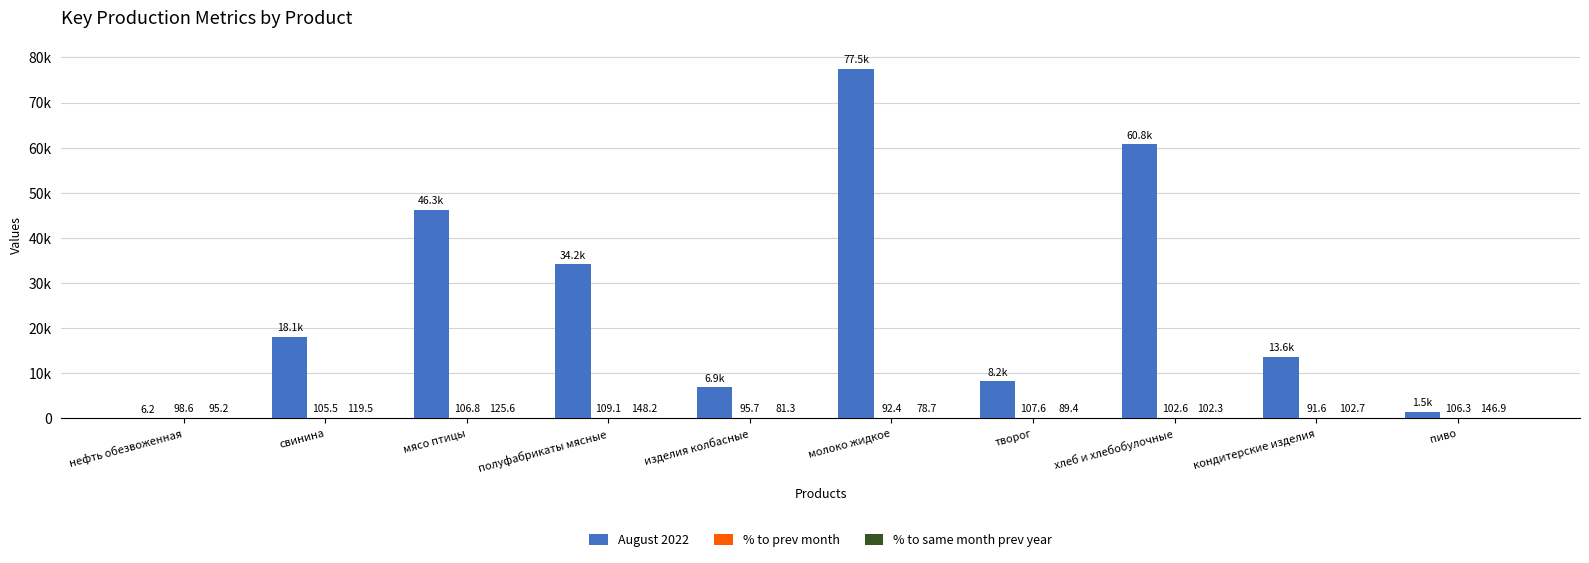

At which category is the sum across all series the highest?

молоко жидкое